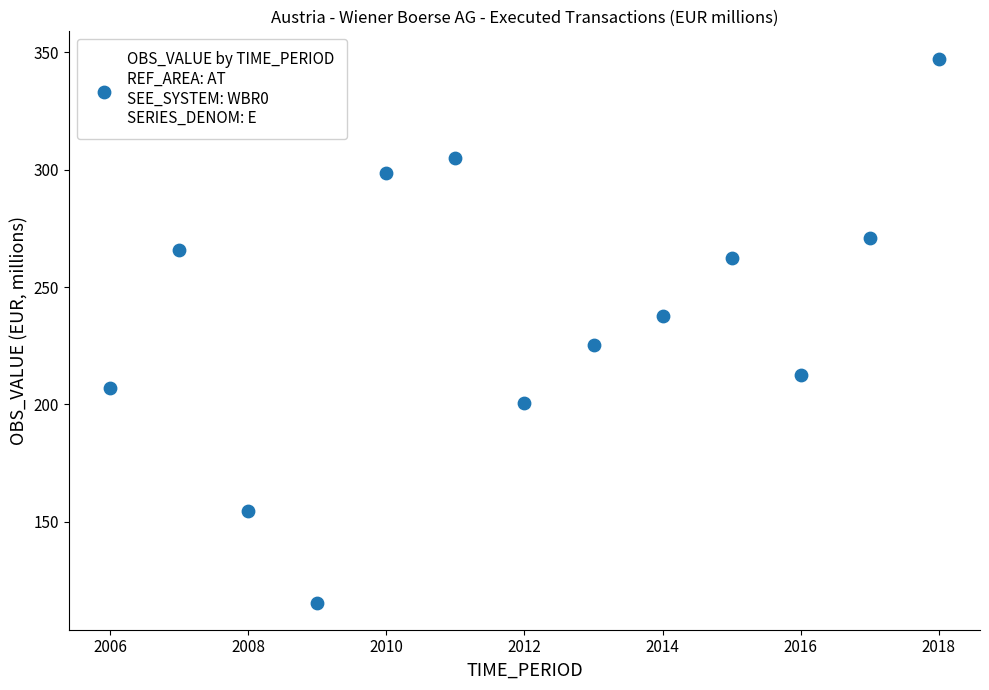

What is the range of X values (max minus min)?

12.0